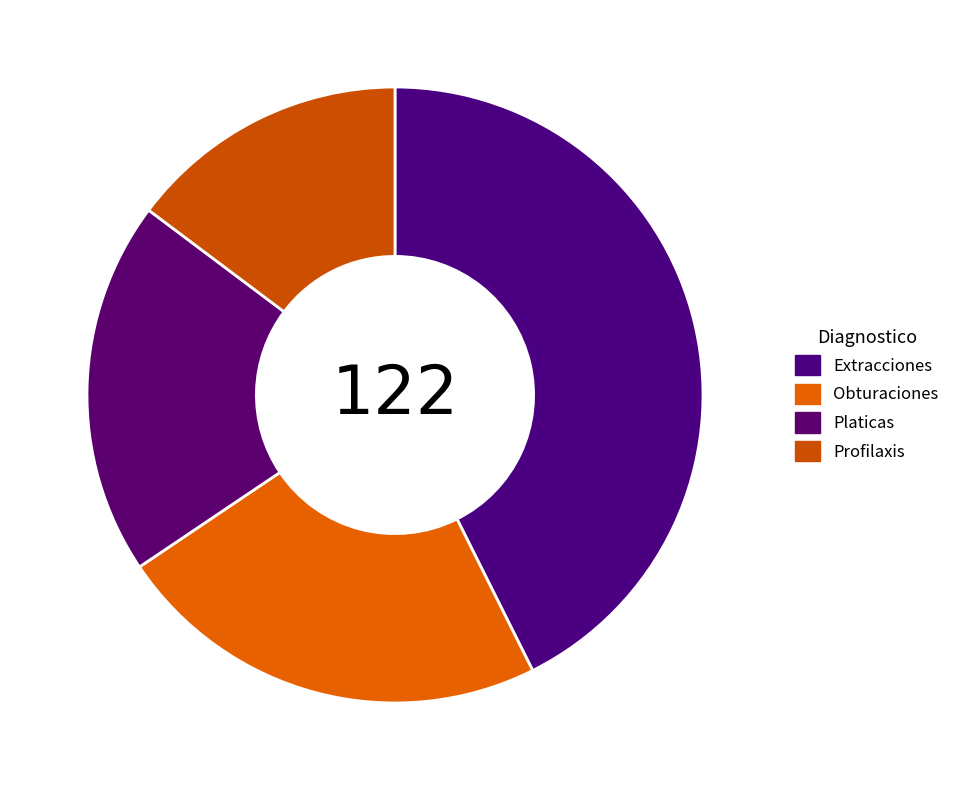

Which slice is the smallest?

Profilaxis